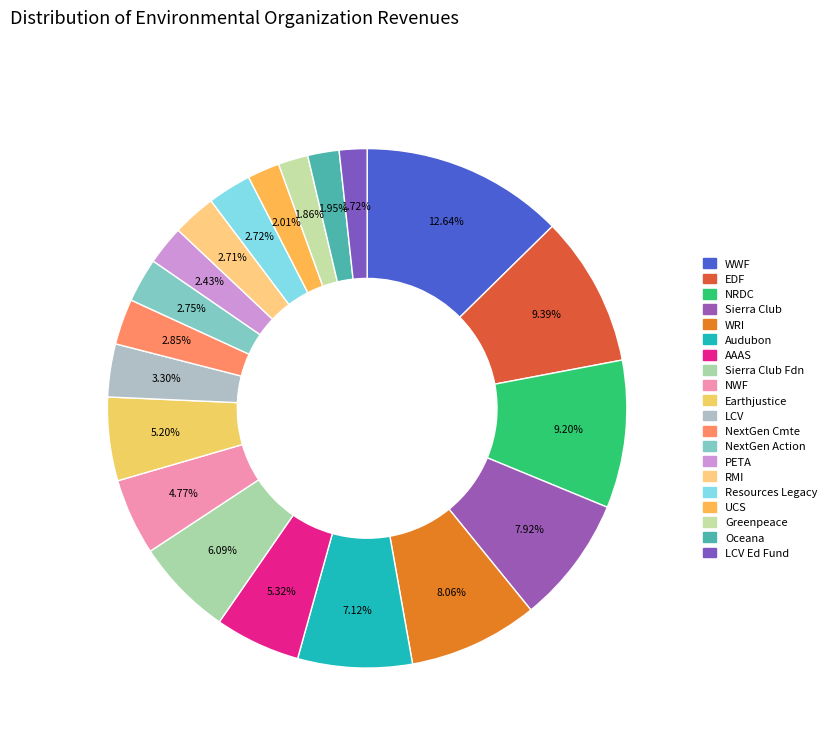

Which category has the smallest portion of the pie?

LCV Education Fund